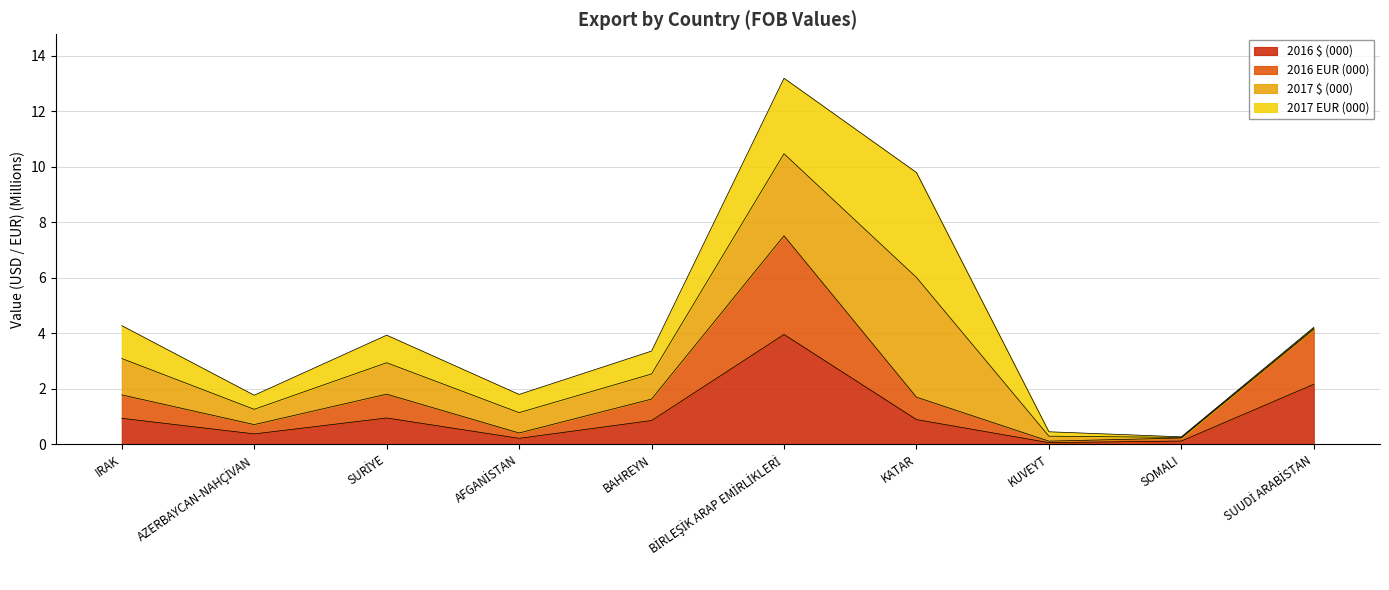

At which category does the chart reach its minimum across all series?

KUVEYT